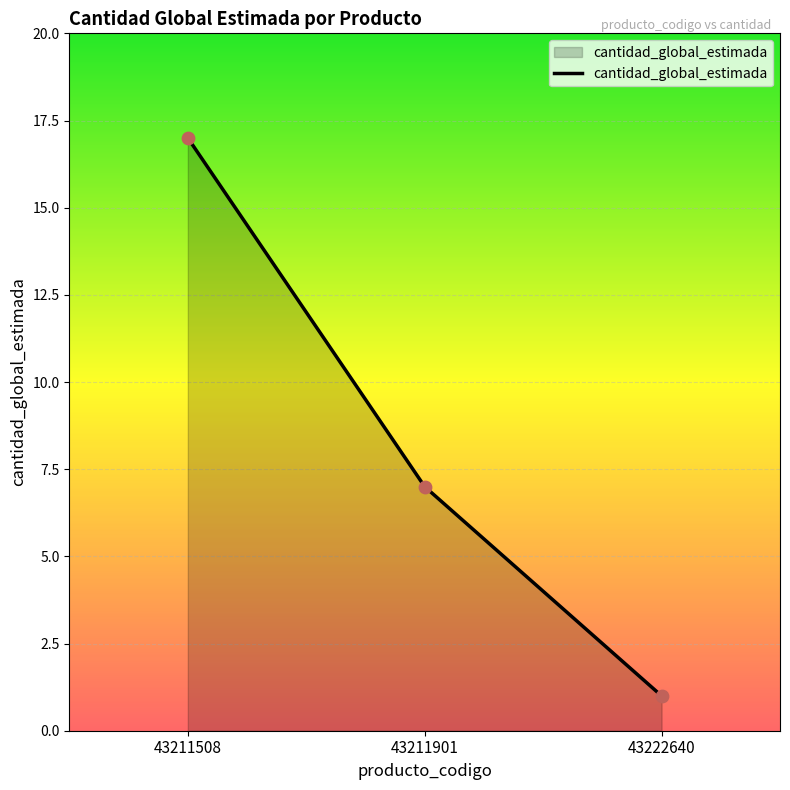

Between 43211508 and 43222640, which is larger?

43211508